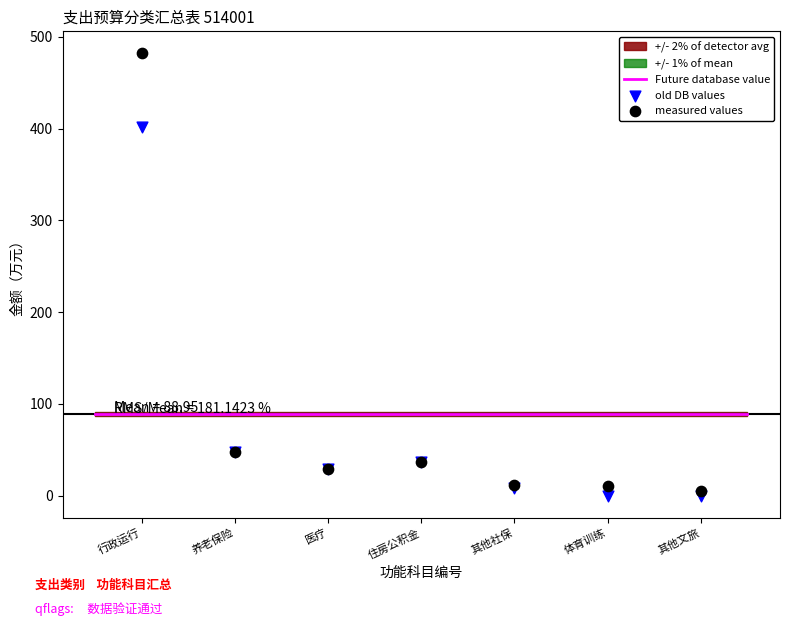

In the measured values series, what Y value is closest to 243?

47.5